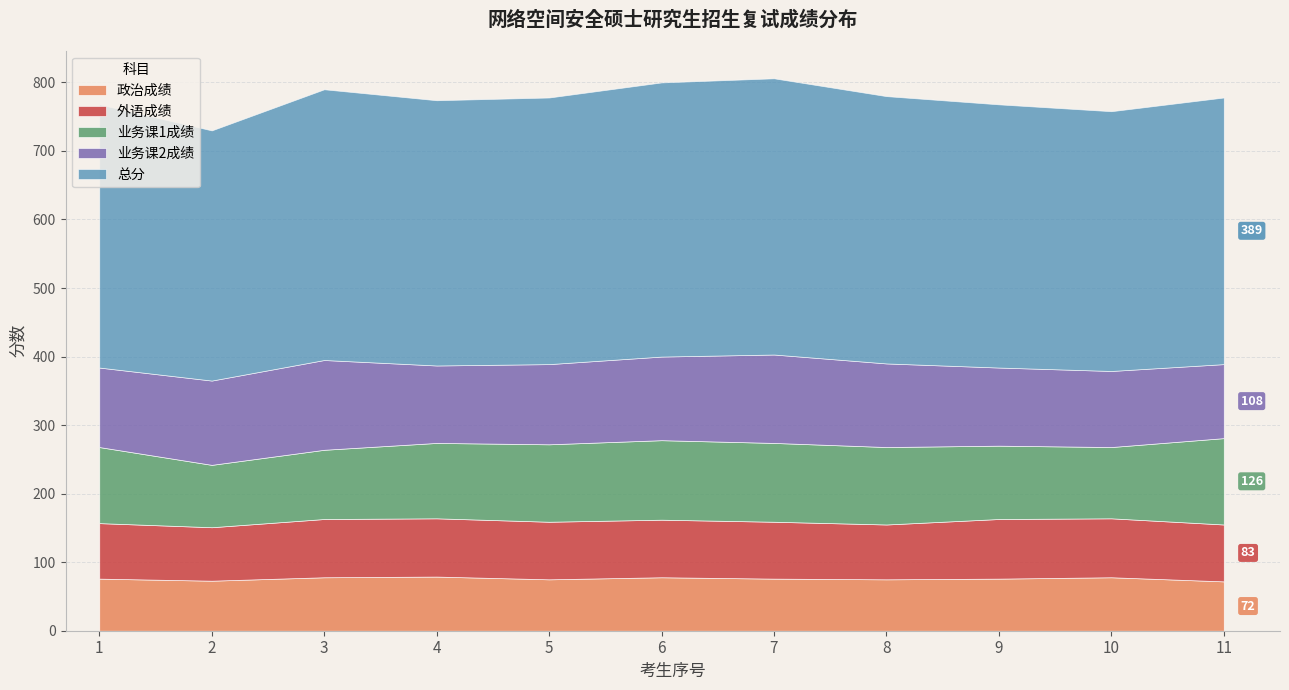

Which has a higher value, 8 or 6?

6